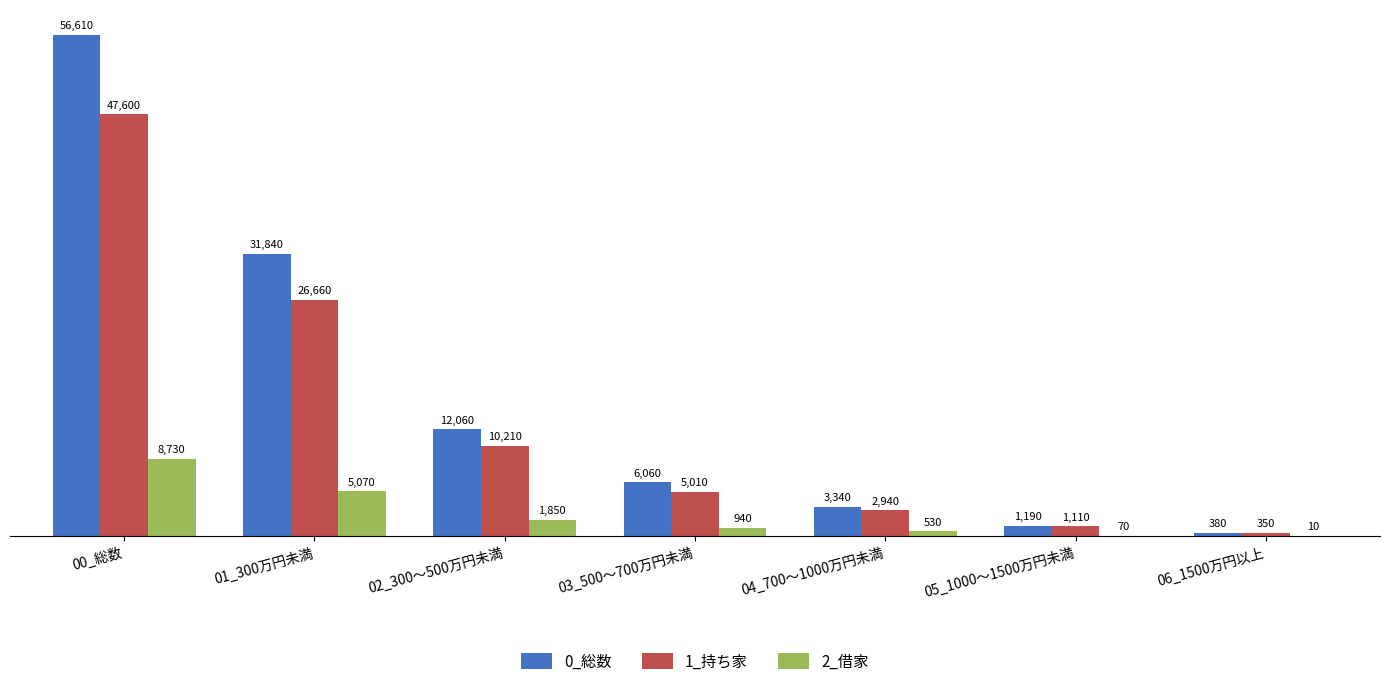

At which category is the sum across all series the highest?

00_総数